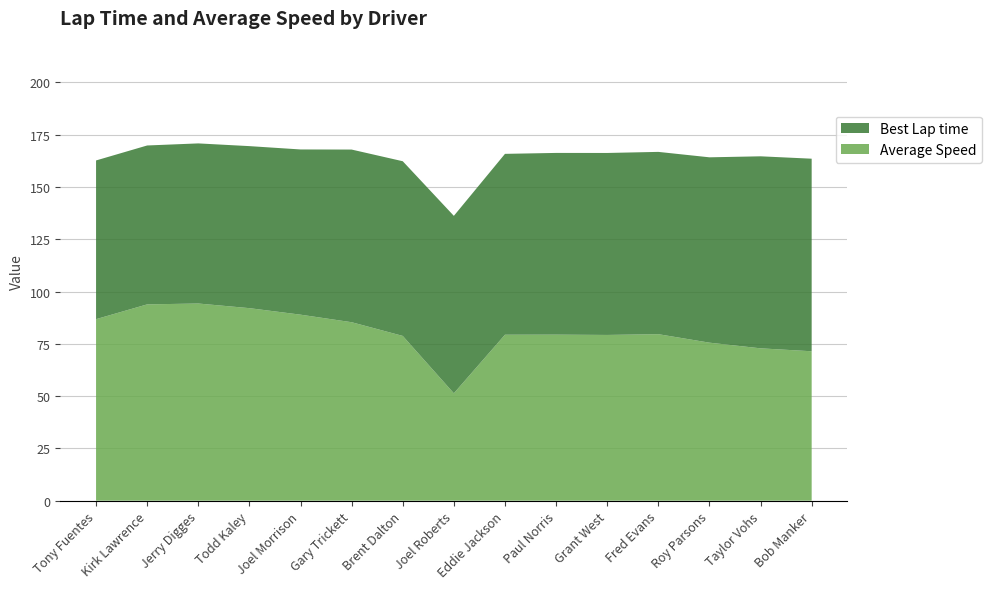

Reading left to right, extract all data points from this chart.

Best Lap time: Tony Fuentes=75.9	Kirk Lawrence=76.0	Jerry Digges=76.6	Todd Kaley=77.5	Joel Morrison=79.0	Gary Trickett=82.6	Brent Dalton=83.5	Joel Roberts=84.9	Eddie Jackson=86.5	Paul Norris=86.9	Grant West=87.0	Fred Evans=87.2	Roy Parsons=88.6	Taylor Vohs=91.8	Bob Manker=92.1
Average Speed: Tony Fuentes=86.8	Kirk Lawrence=93.9	Jerry Digges=94.3	Todd Kaley=92.1	Joel Morrison=89.0	Gary Trickett=85.4	Brent Dalton=78.8	Joel Roberts=51.4	Eddie Jackson=79.4	Paul Norris=79.4	Grant West=79.3	Fred Evans=79.6	Roy Parsons=75.6	Taylor Vohs=72.9	Bob Manker=71.5